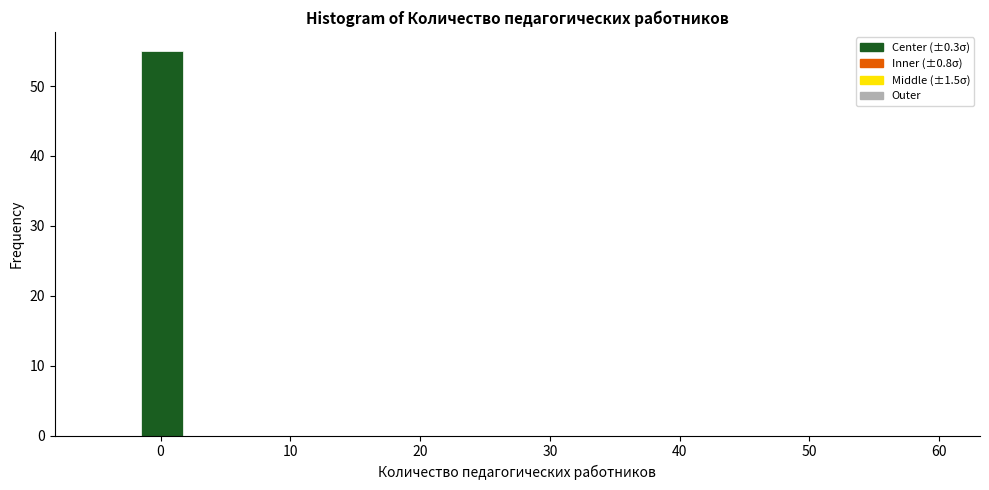

Read against the x-axis, roughly where is the centre of the tallest bar?

0